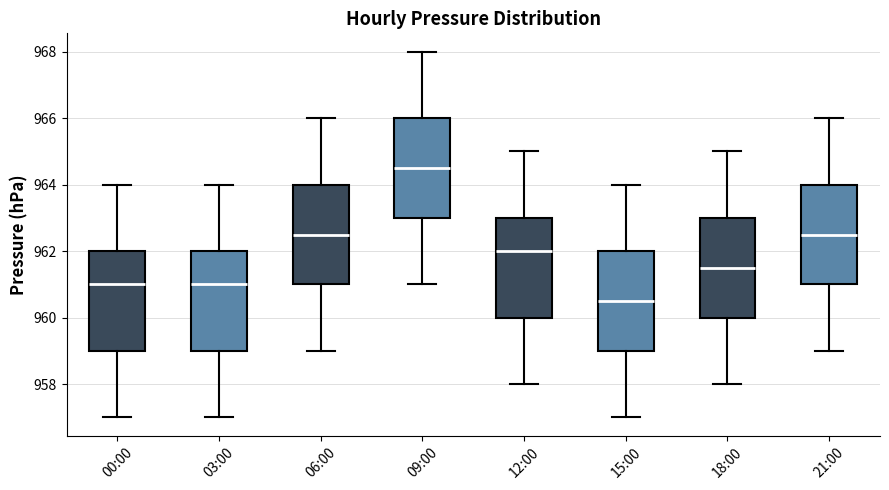

Where is the upper edge of the box for 12:00 on the y-axis? The values are not printed on the chart, so give them approximately, as read against the axis.

963.0